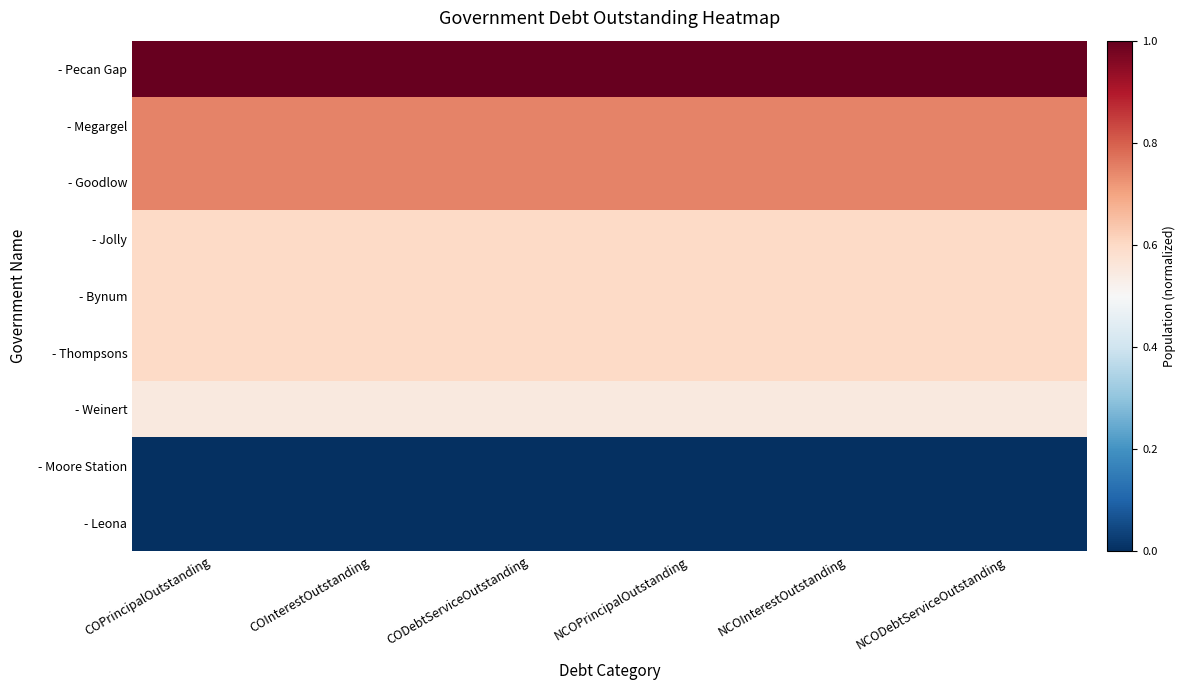

Reading left to right, transcribe all the data shown in this chart.

- Pecan Gap: COPrincipalOutstanding=1.0	COInterestOutstanding=1.0	CODebtServiceOutstanding=1.0	NCOPrincipalOutstanding=1.0	NCOInterestOutstanding=1.0	NCODebtServiceOutstanding=1.0
- Megargel: COPrincipalOutstanding=0.7	COInterestOutstanding=0.7	CODebtServiceOutstanding=0.7	NCOPrincipalOutstanding=0.7	NCOInterestOutstanding=0.7	NCODebtServiceOutstanding=0.7
- Goodlow: COPrincipalOutstanding=0.7	COInterestOutstanding=0.7	CODebtServiceOutstanding=0.7	NCOPrincipalOutstanding=0.7	NCOInterestOutstanding=0.7	NCODebtServiceOutstanding=0.7
- Jolly: COPrincipalOutstanding=0.6	COInterestOutstanding=0.6	CODebtServiceOutstanding=0.6	NCOPrincipalOutstanding=0.6	NCOInterestOutstanding=0.6	NCODebtServiceOutstanding=0.6
- Bynum: COPrincipalOutstanding=0.6	COInterestOutstanding=0.6	CODebtServiceOutstanding=0.6	NCOPrincipalOutstanding=0.6	NCOInterestOutstanding=0.6	NCODebtServiceOutstanding=0.6
- Thompsons: COPrincipalOutstanding=0.6	COInterestOutstanding=0.6	CODebtServiceOutstanding=0.6	NCOPrincipalOutstanding=0.6	NCOInterestOutstanding=0.6	NCODebtServiceOutstanding=0.6
- Weinert: COPrincipalOutstanding=0.5	COInterestOutstanding=0.5	CODebtServiceOutstanding=0.5	NCOPrincipalOutstanding=0.5	NCOInterestOutstanding=0.5	NCODebtServiceOutstanding=0.5
- Moore Station: COPrincipalOutstanding=0.0	COInterestOutstanding=0.0	CODebtServiceOutstanding=0.0	NCOPrincipalOutstanding=0.0	NCOInterestOutstanding=0.0	NCODebtServiceOutstanding=0.0
- Leona: COPrincipalOutstanding=0.0	COInterestOutstanding=0.0	CODebtServiceOutstanding=0.0	NCOPrincipalOutstanding=0.0	NCOInterestOutstanding=0.0	NCODebtServiceOutstanding=0.0